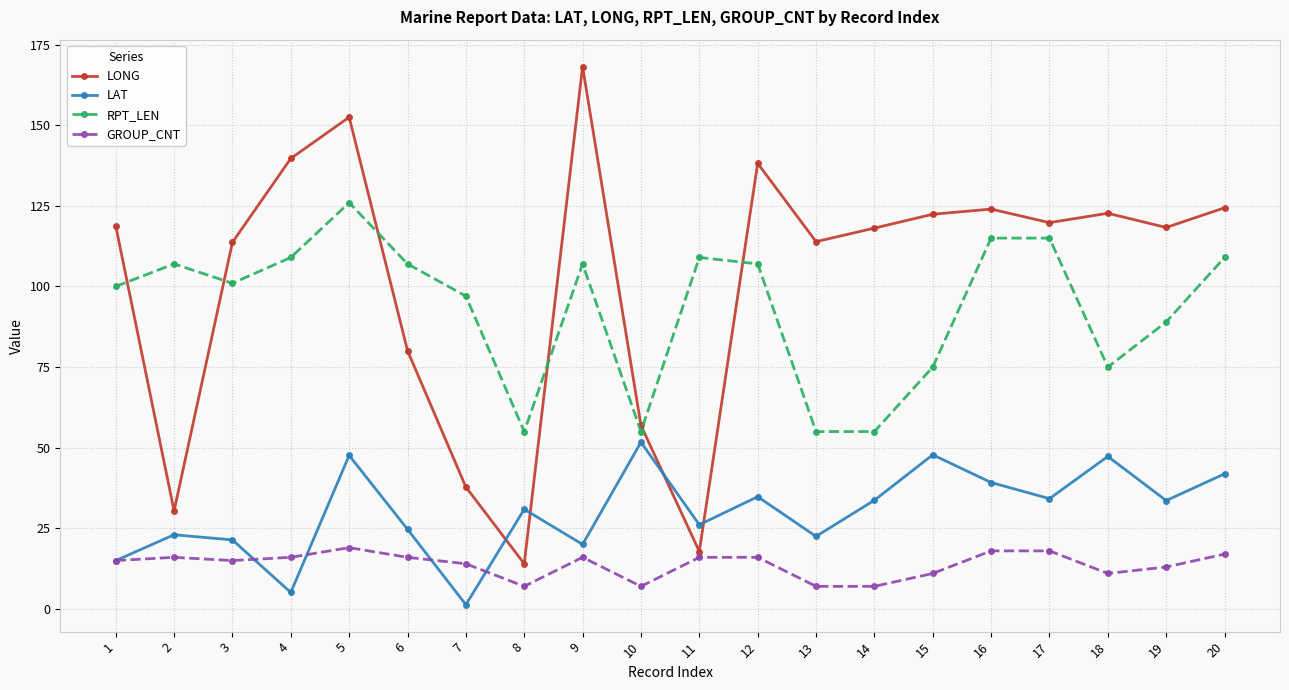

True or false: LONG and GROUP_CNT intersect in this chart.

False